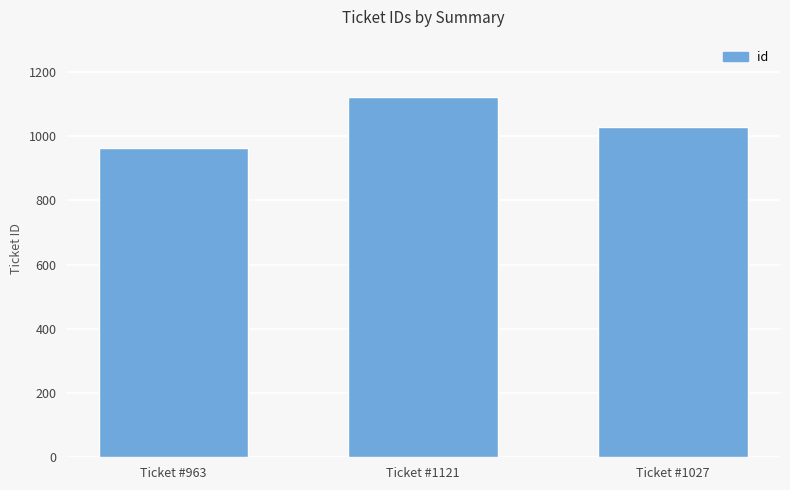

Rank the categories by value from highest to lowest.

Ticket #1121, Ticket #1027, Ticket #963